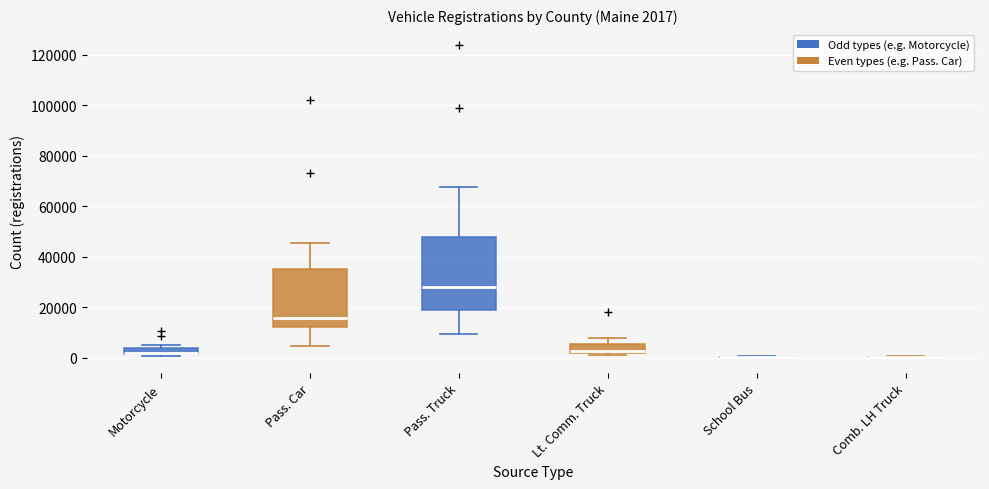

Comparing the boxes themselves (not the whiskers), which one is the tallest?

Pass. Truck